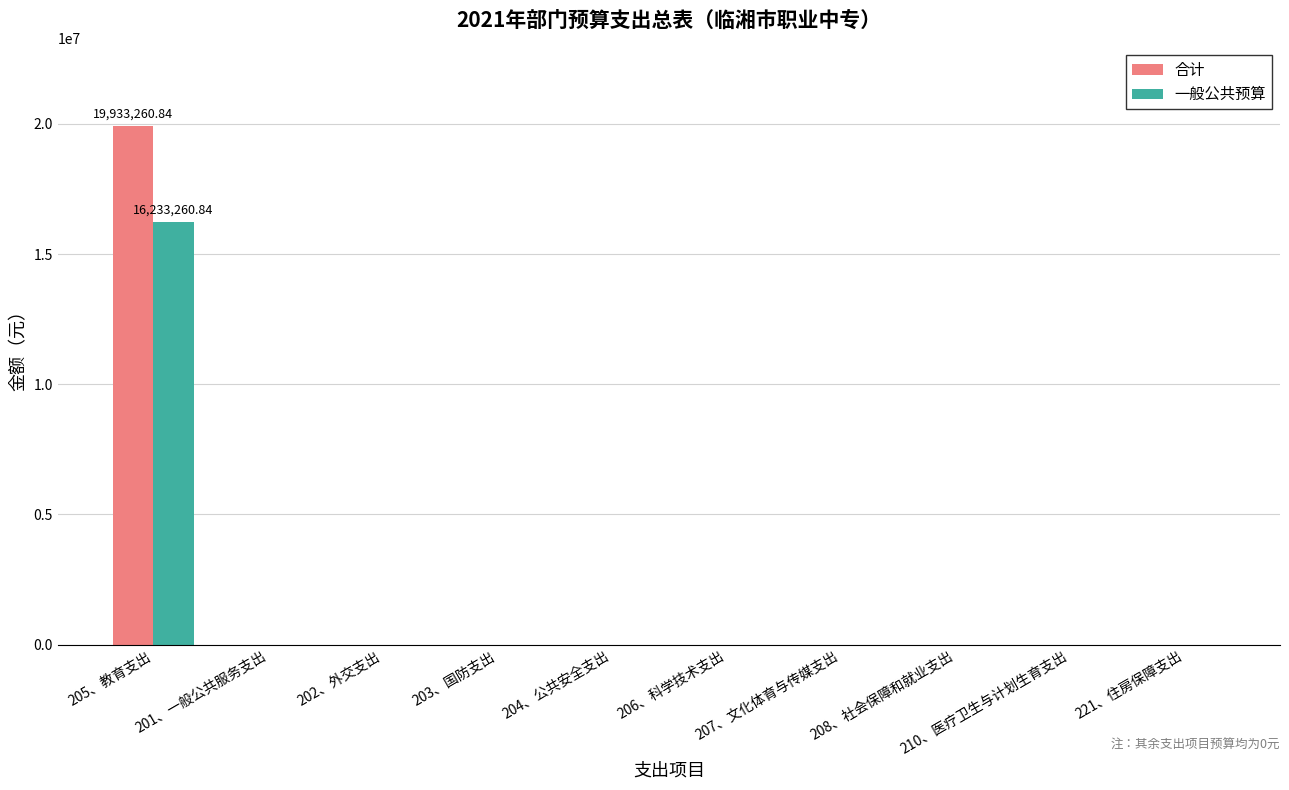

Reading right to left, what are all the values shown in this chart?

合计: 221、住房保障支出=0.0	210、医疗卫生与计划生育支出=0.0	208、社会保障和就业支出=0.0	207、文化体育与传媒支出=0.0	206、科学技术支出=0.0	204、公共安全支出=0.0	203、国防支出=0.0	202、外交支出=0.0	201、一般公共服务支出=0.0	205、教育支出=19933260.8
一般公共预算: 221、住房保障支出=0.0	210、医疗卫生与计划生育支出=0.0	208、社会保障和就业支出=0.0	207、文化体育与传媒支出=0.0	206、科学技术支出=0.0	204、公共安全支出=0.0	203、国防支出=0.0	202、外交支出=0.0	201、一般公共服务支出=0.0	205、教育支出=16233260.8